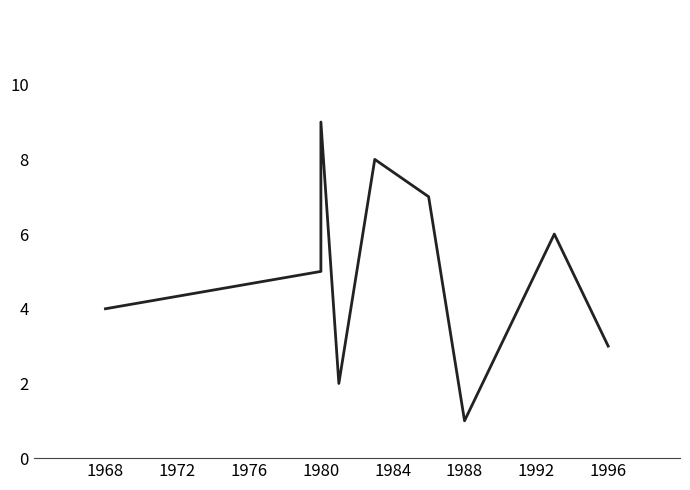

True or false: there are more than 1 points higher than both neighbors.

True